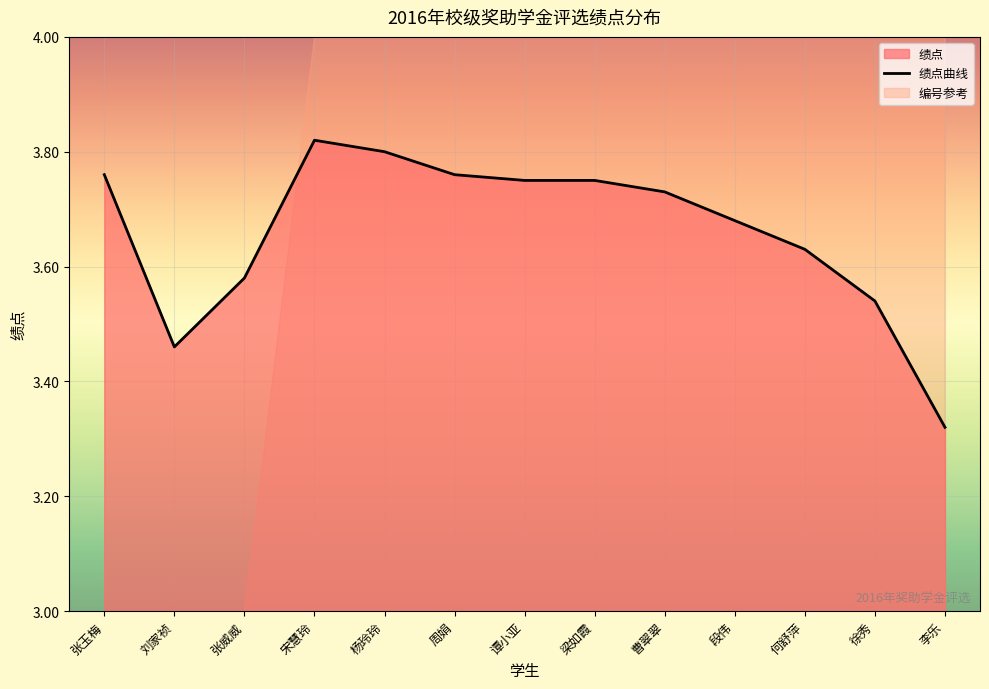

What is the minimum value shown in the chart?

3.3